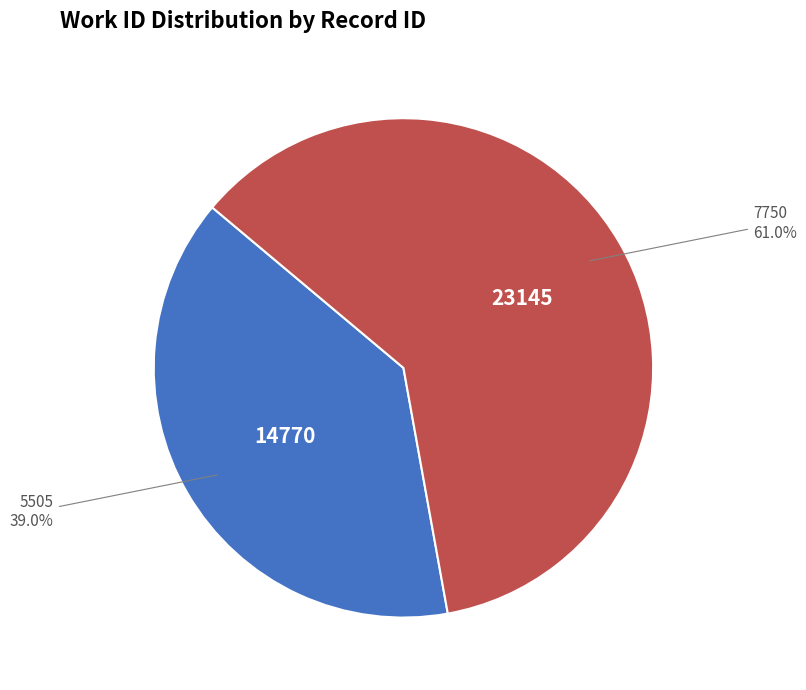

Is there any slice that represents more than half of the pie?

Yes